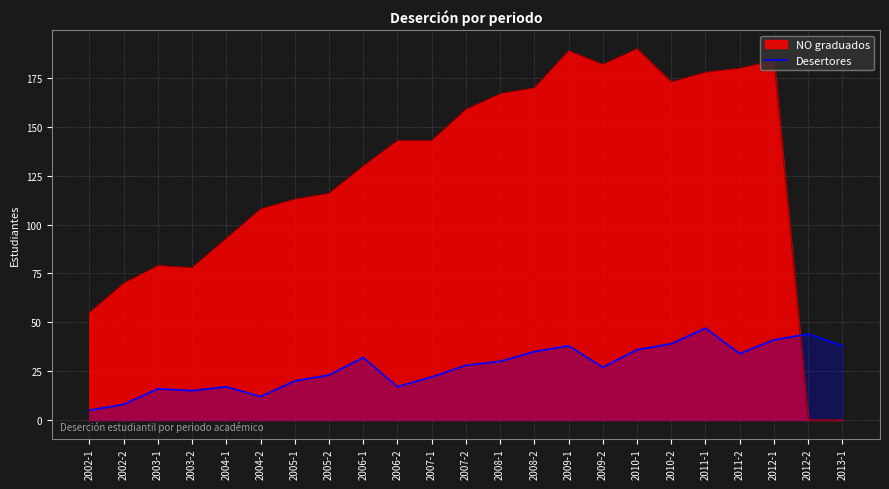

What is the greatest value displayed?

190